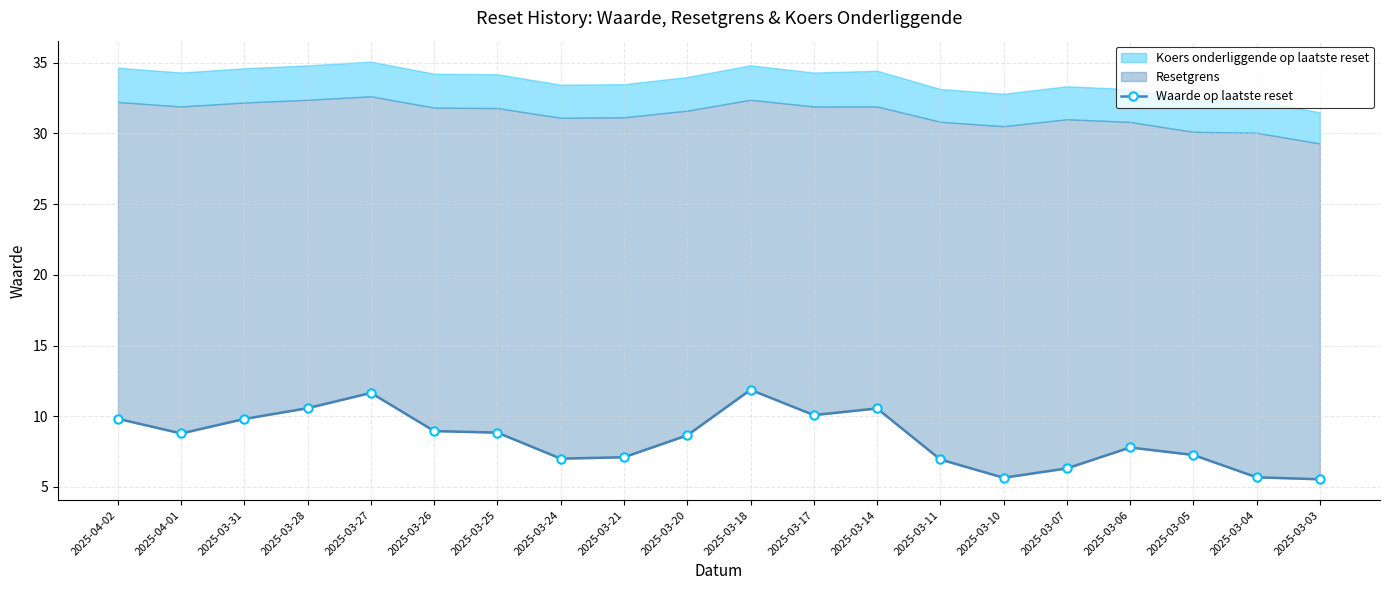

What is the value of the 8th point from the left?

7.0